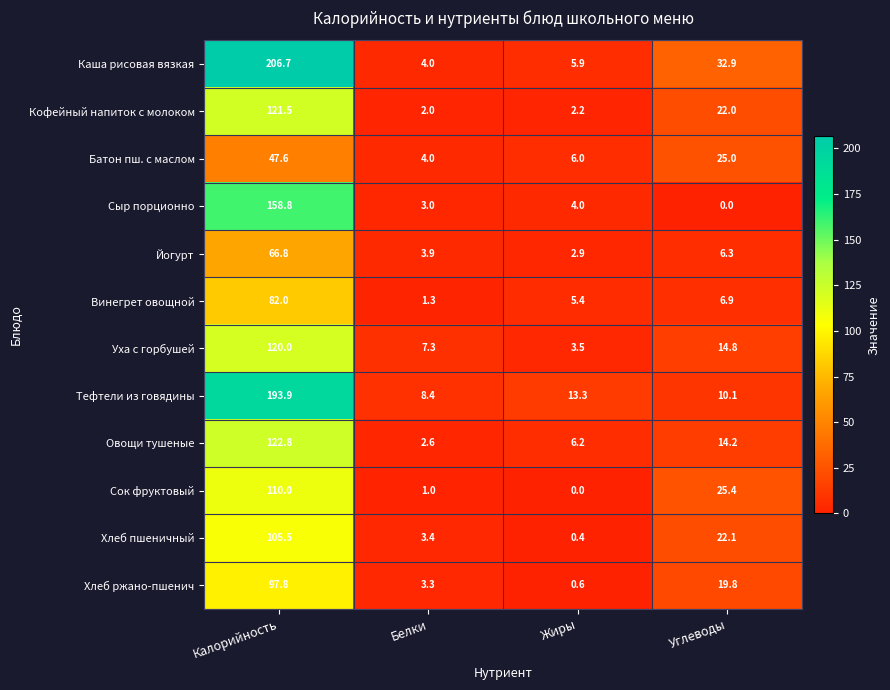

What is the average value of the Хлеб пшеничный series?

32.9